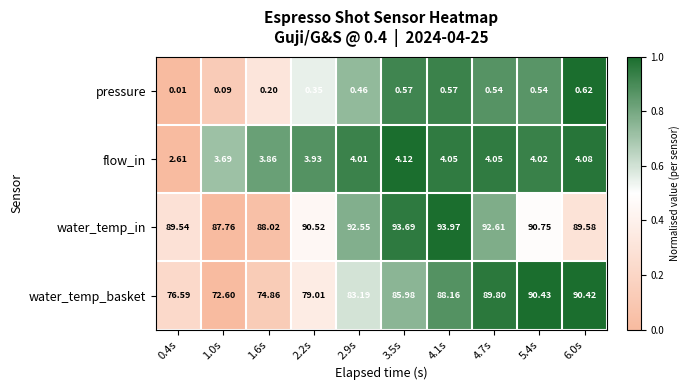

List the series in order of their peak value, highest first.

water_temp_in, water_temp_basket, flow_in, pressure